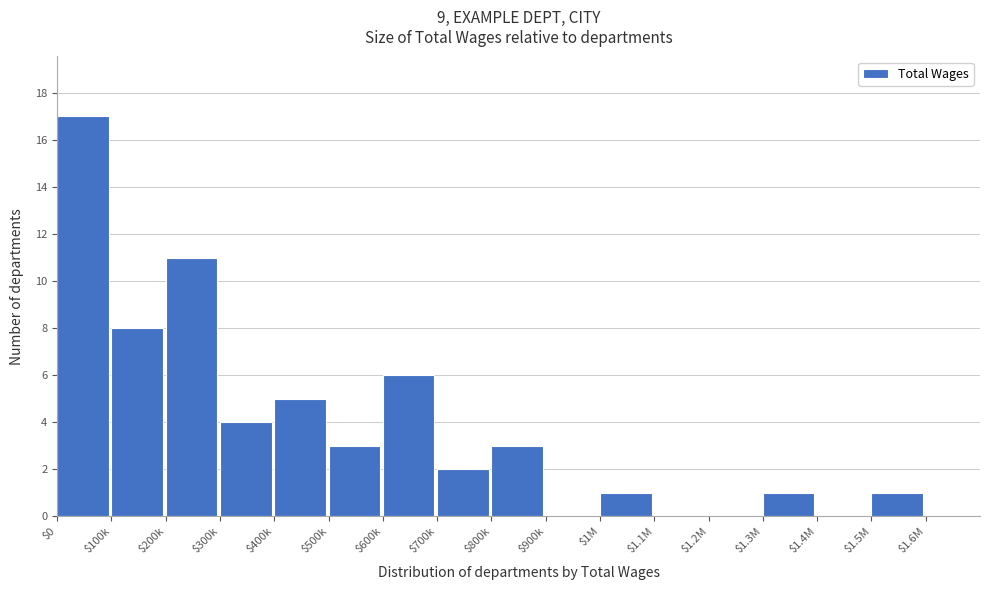

What is the sum of all values?

62